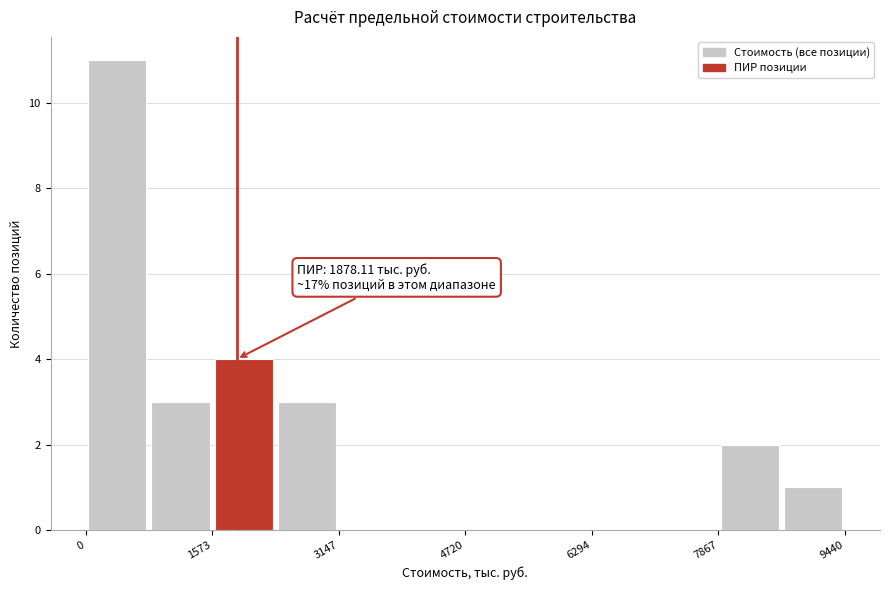

Around what value on the x-axis is the tallest bar? Give the approximate position of its centre, as read against the axis.

400